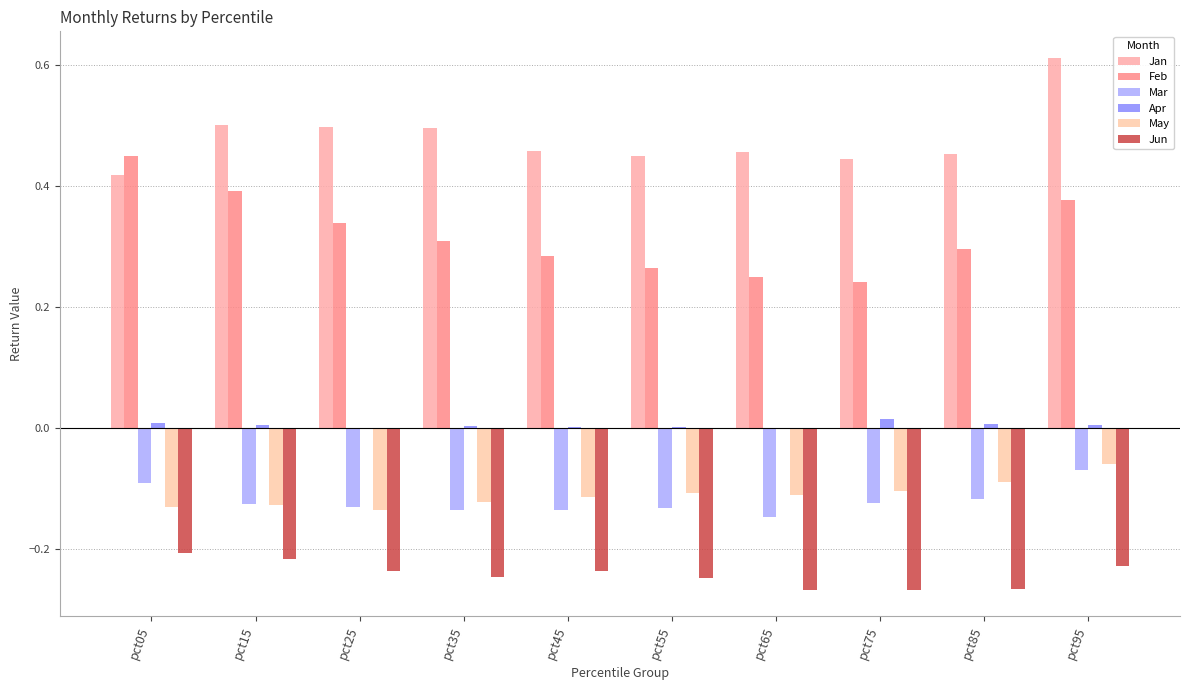

Is the value of May at pct25 greater than the value of Apr at pct55?

No